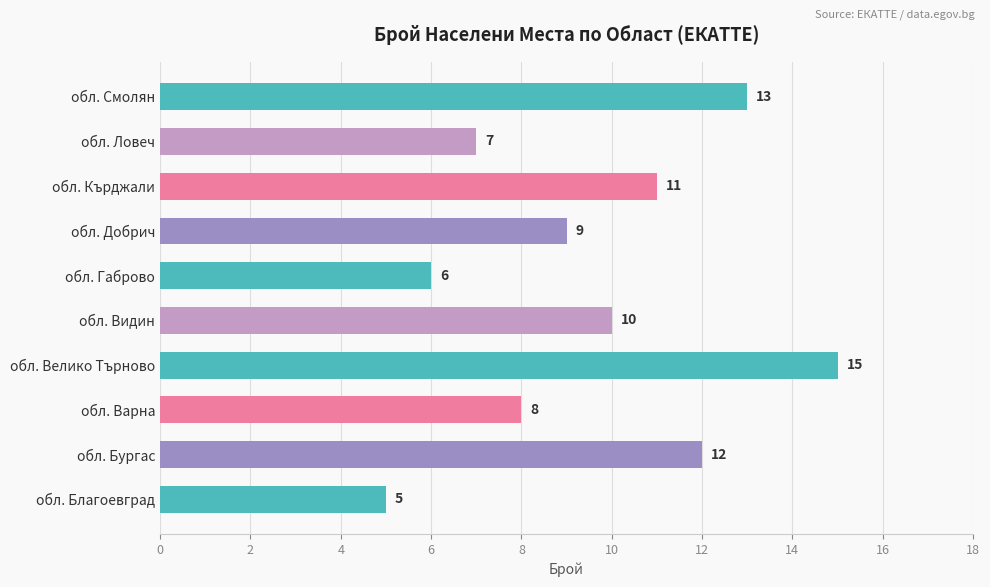

What is the difference between the maximum and second lowest values?

9